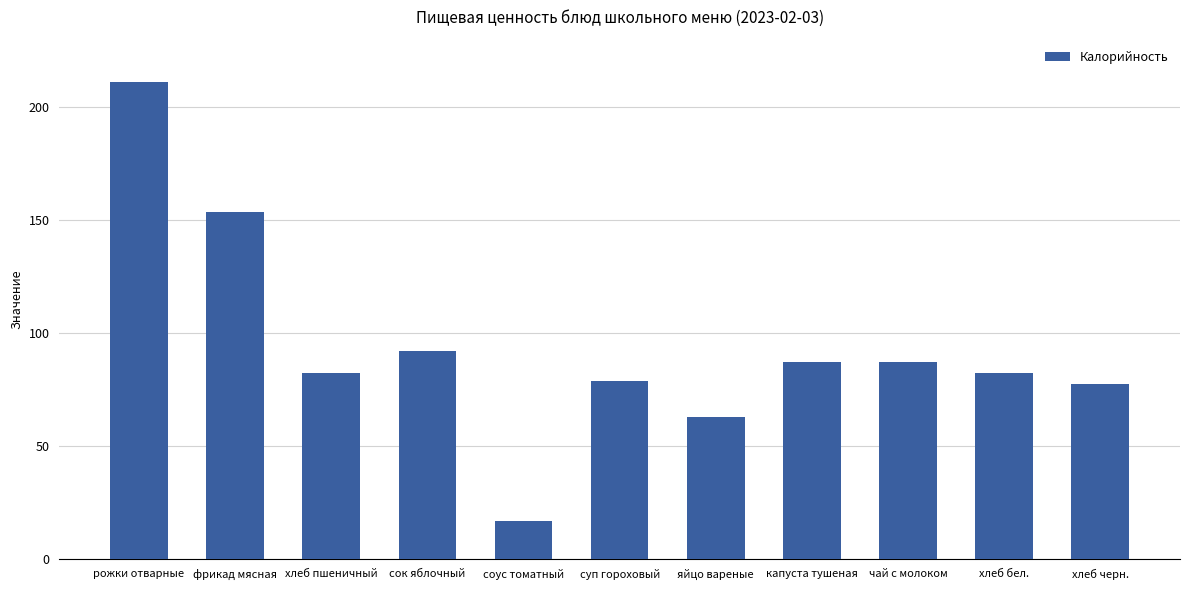

What is the sum of all values?

1032.3